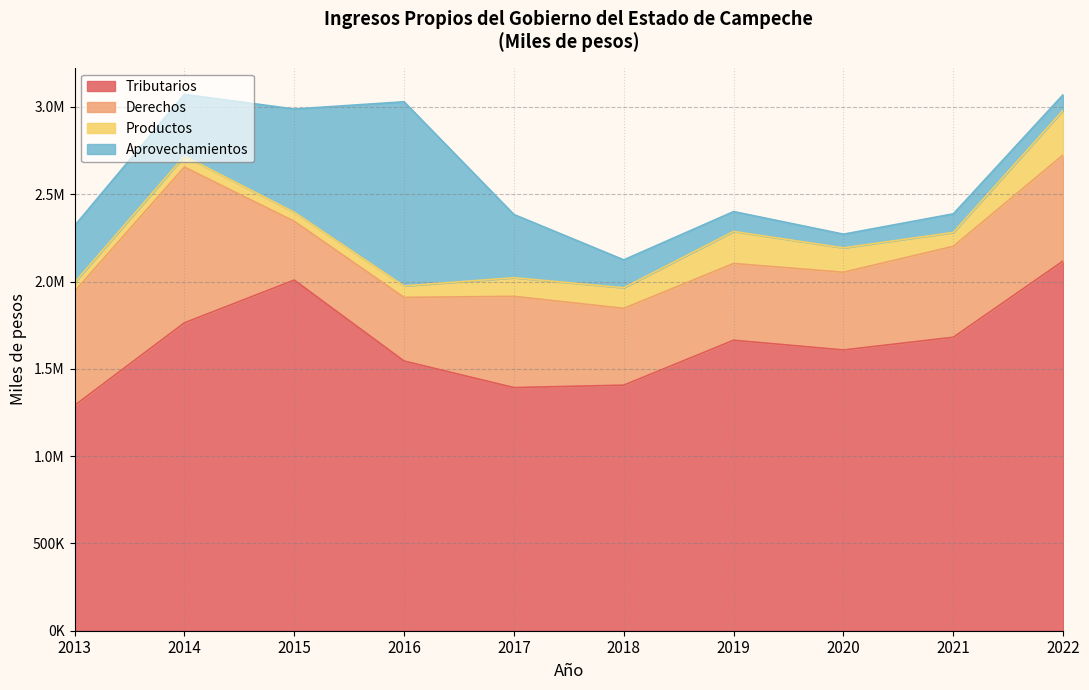

How many interior local peaks does the Derechos series have?

2